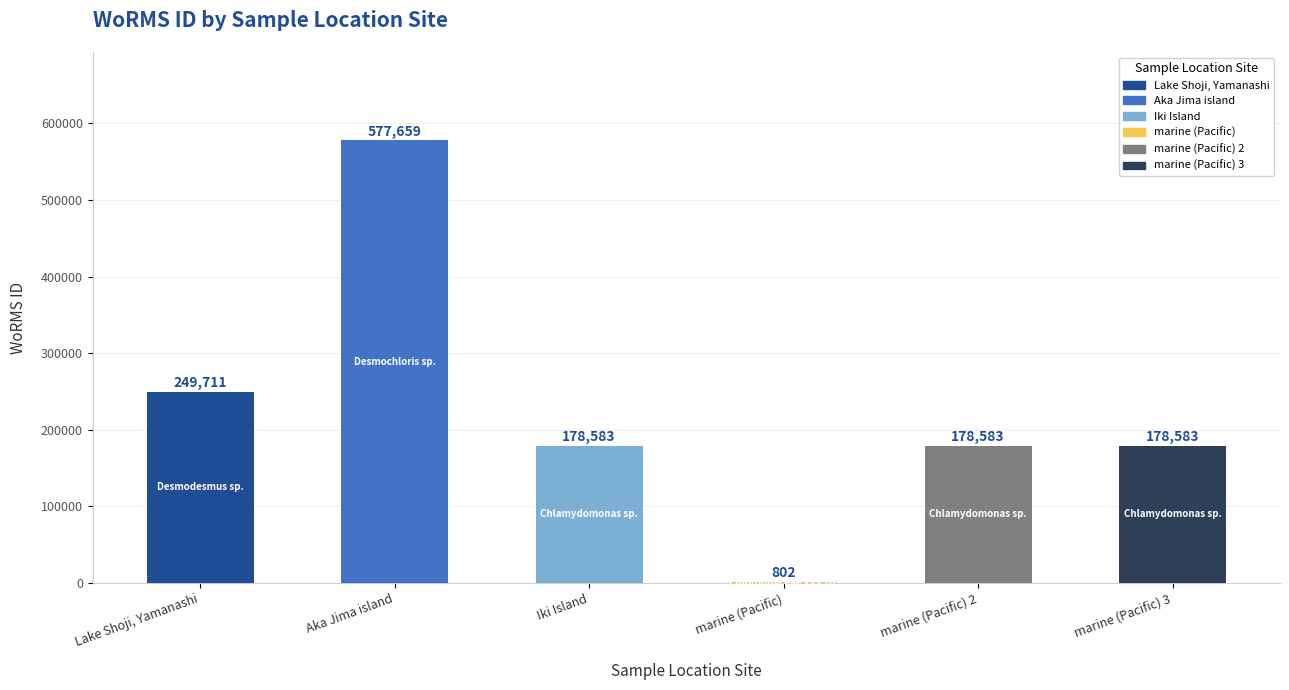

Is it true that the value at marine (Pacific) 2 is 178583?

True